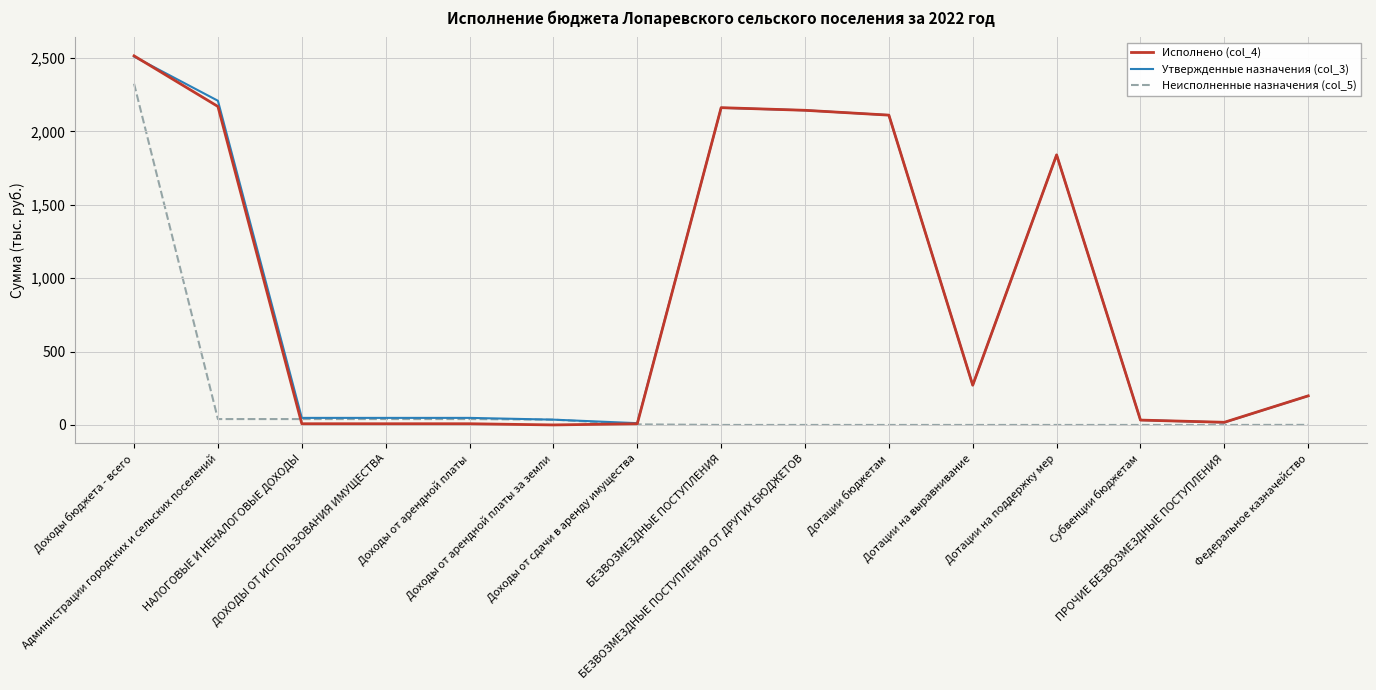

What is the difference between the Утвержденные назначения (col_3) values at ПРОЧИЕ БЕЗВОЗМЕЗДНЫЕ ПОСТУПЛЕНИЯ and ДОХОДЫ ОТ ИСПОЛЬЗОВАНИЯ ИМУЩЕСТВА?

31.0